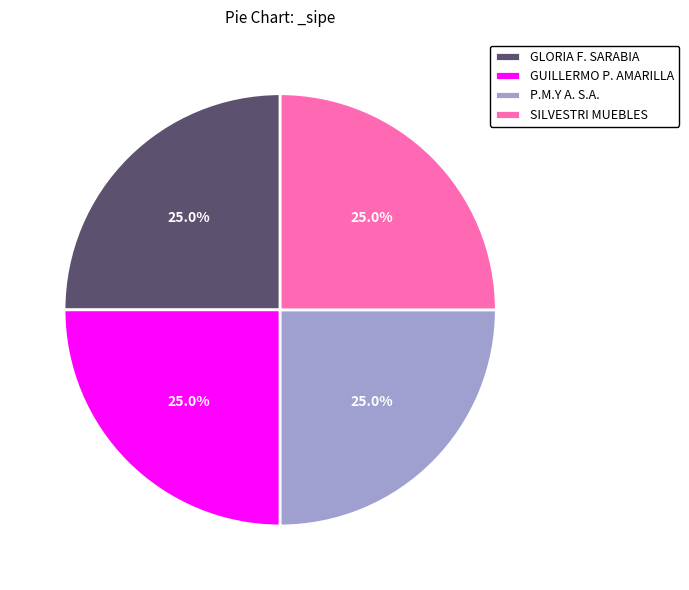

How many slices are in this pie chart?

4